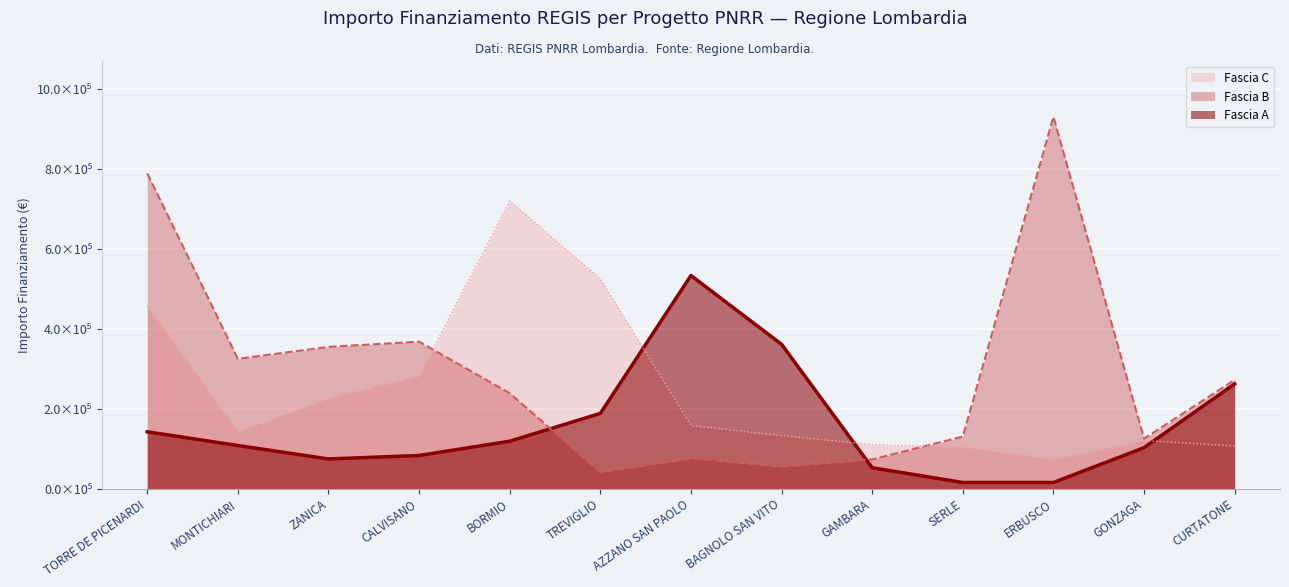

Which series has the largest range (max minus min)?

Fascia B (line)